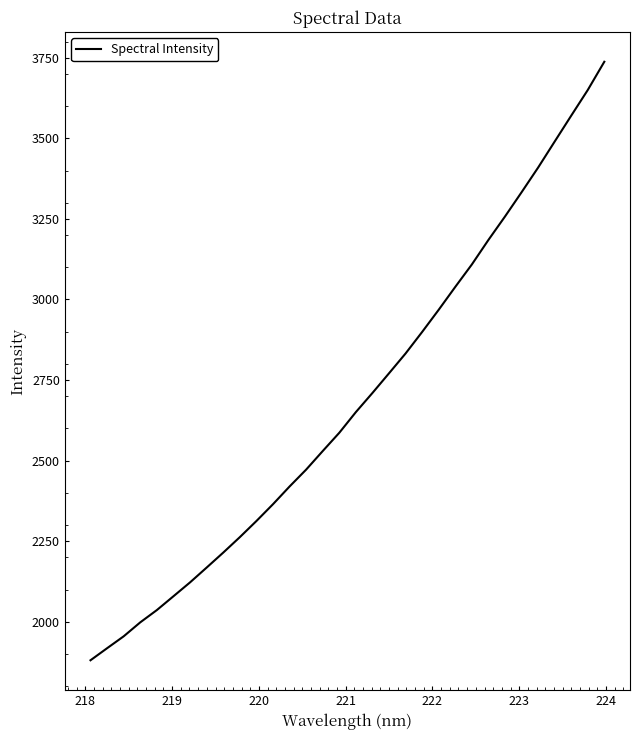

What is the difference between the maximum and minimum values?

1857.2